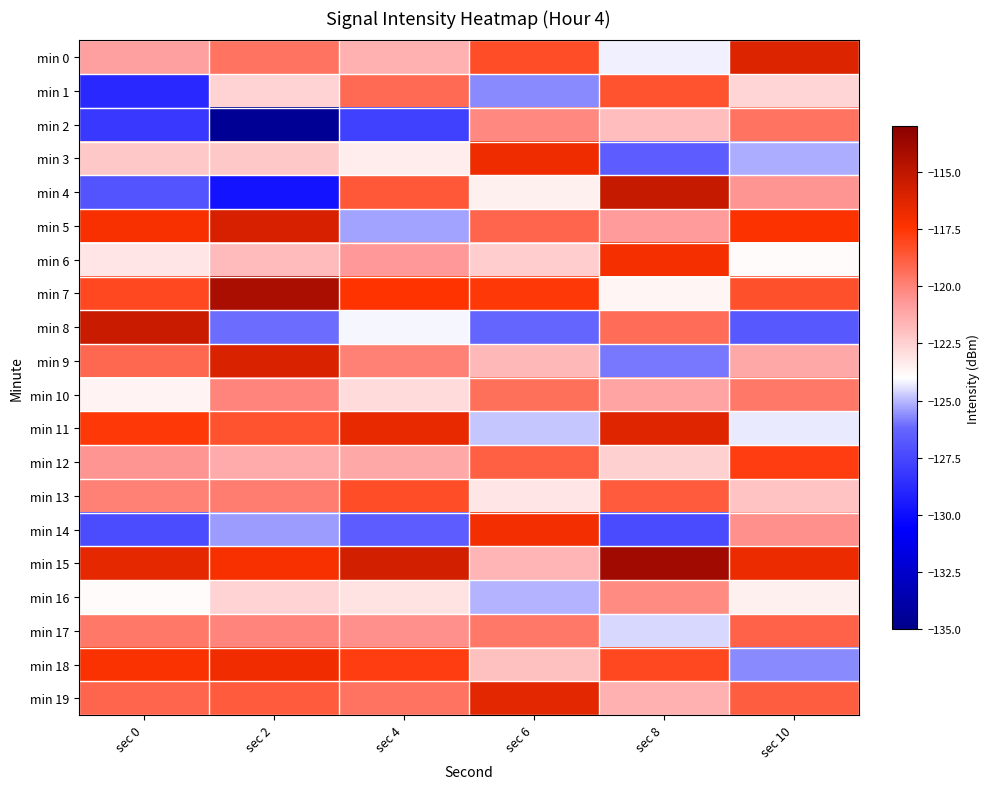

Reading left to right, extract all data points from this chart.

min 0: sec 0=-120.9	sec 2=-119.5	sec 4=-121.5	sec 6=-118.3	sec 8=-124.2	sec 10=-116.1
min 1: sec 0=-128.9	sec 2=-122.6	sec 4=-119.2	sec 6=-125.7	sec 8=-118.5	sec 10=-122.7
min 2: sec 0=-128.2	sec 2=-134.6	sec 4=-127.8	sec 6=-120.2	sec 8=-121.9	sec 10=-119.5
min 3: sec 0=-122.2	sec 2=-122.3	sec 4=-123.4	sec 6=-116.8	sec 8=-126.6	sec 10=-125.2
min 4: sec 0=-127.0	sec 2=-129.7	sec 4=-118.6	sec 6=-123.5	sec 8=-115.3	sec 10=-120.6
min 5: sec 0=-117.2	sec 2=-115.9	sec 4=-125.3	sec 6=-119.1	sec 8=-120.8	sec 10=-117.3
min 6: sec 0=-123.2	sec 2=-121.8	sec 4=-120.7	sec 6=-122.4	sec 8=-117.1	sec 10=-123.9
min 7: sec 0=-118.1	sec 2=-114.2	sec 4=-117.4	sec 6=-117.6	sec 8=-123.7	sec 10=-118.4
min 8: sec 0=-115.3	sec 2=-126.1	sec 4=-124.1	sec 6=-126.3	sec 8=-119.3	sec 10=-126.8
min 9: sec 0=-119.2	sec 2=-116.0	sec 4=-119.9	sec 6=-121.7	sec 8=-125.9	sec 10=-121.2
min 10: sec 0=-123.6	sec 2=-120.1	sec 4=-122.8	sec 6=-119.4	sec 8=-121.0	sec 10=-119.7
min 11: sec 0=-117.6	sec 2=-118.5	sec 4=-116.6	sec 6=-124.8	sec 8=-116.2	sec 10=-124.3
min 12: sec 0=-120.6	sec 2=-121.3	sec 4=-121.2	sec 6=-118.9	sec 8=-122.5	sec 10=-117.8
min 13: sec 0=-119.9	sec 2=-119.8	sec 4=-118.3	sec 6=-123.2	sec 8=-118.7	sec 10=-122.1
min 14: sec 0=-127.3	sec 2=-125.4	sec 4=-126.5	sec 6=-117.0	sec 8=-127.4	sec 10=-120.4
min 15: sec 0=-116.5	sec 2=-117.2	sec 4=-115.7	sec 6=-121.6	sec 8=-113.9	sec 10=-116.7
min 16: sec 0=-123.8	sec 2=-122.6	sec 4=-123.1	sec 6=-125.1	sec 8=-120.3	sec 10=-123.5
min 17: sec 0=-119.7	sec 2=-120.1	sec 4=-120.4	sec 6=-119.7	sec 8=-124.6	sec 10=-119.0
min 18: sec 0=-117.3	sec 2=-116.9	sec 4=-117.8	sec 6=-122.0	sec 8=-118.1	sec 10=-125.7
min 19: sec 0=-119.0	sec 2=-118.7	sec 4=-119.5	sec 6=-116.4	sec 8=-121.5	sec 10=-118.8